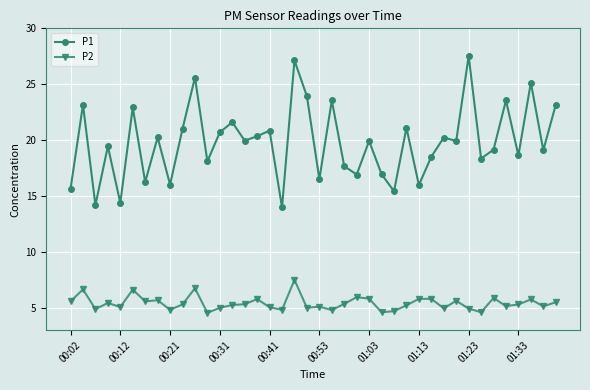

Rank the series by their maximum value, from highest to lowest.

P1, P2